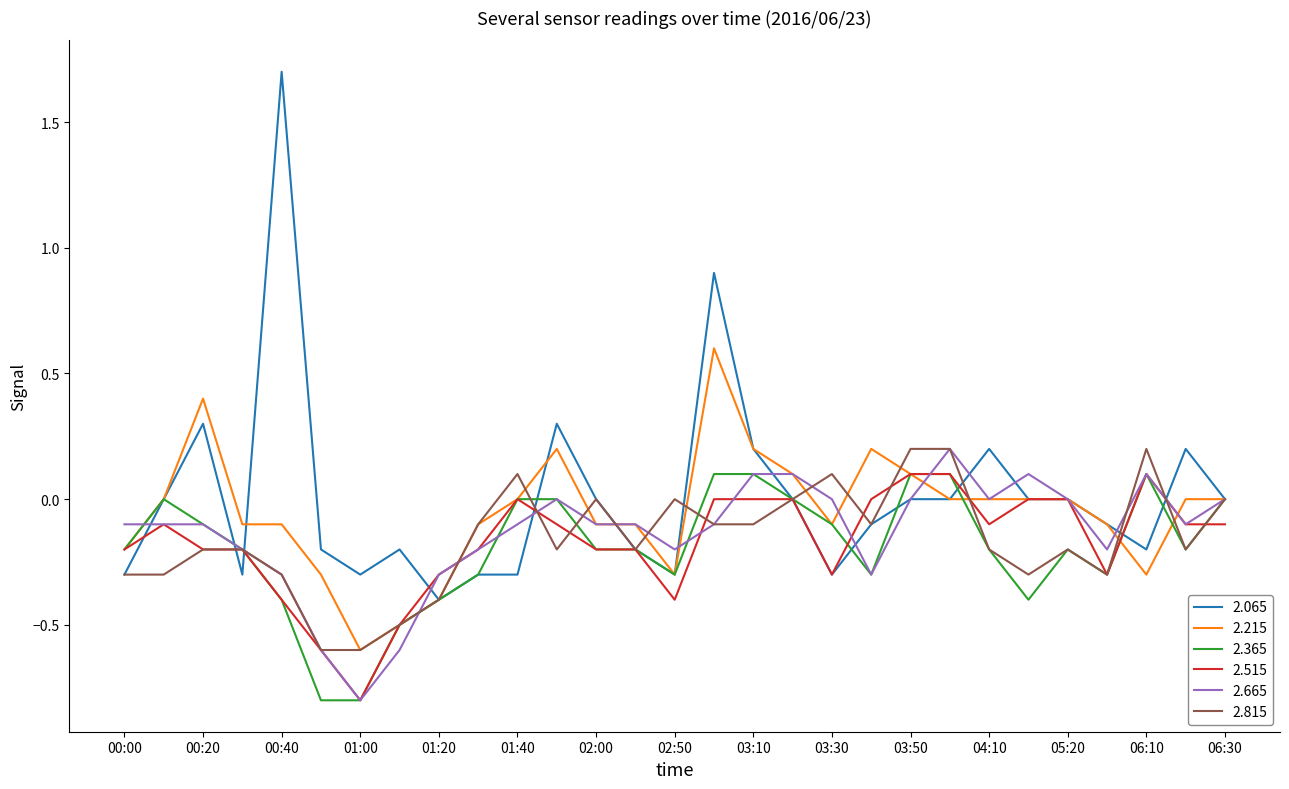

What is the greatest value displayed?

1.7